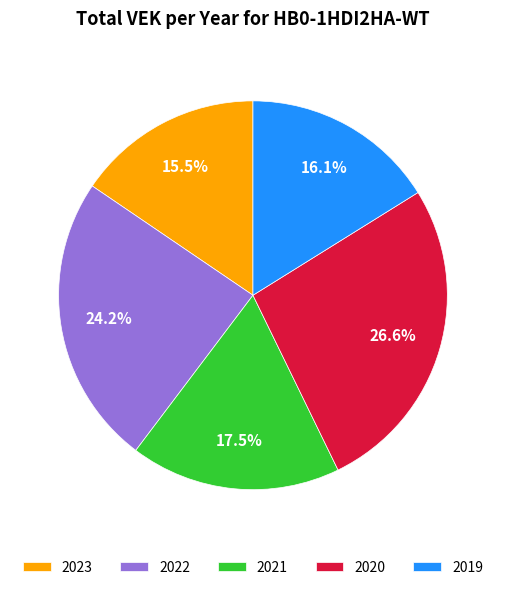

Rank the categories by value from highest to lowest.

2020, 2022, 2021, 2019, 2023